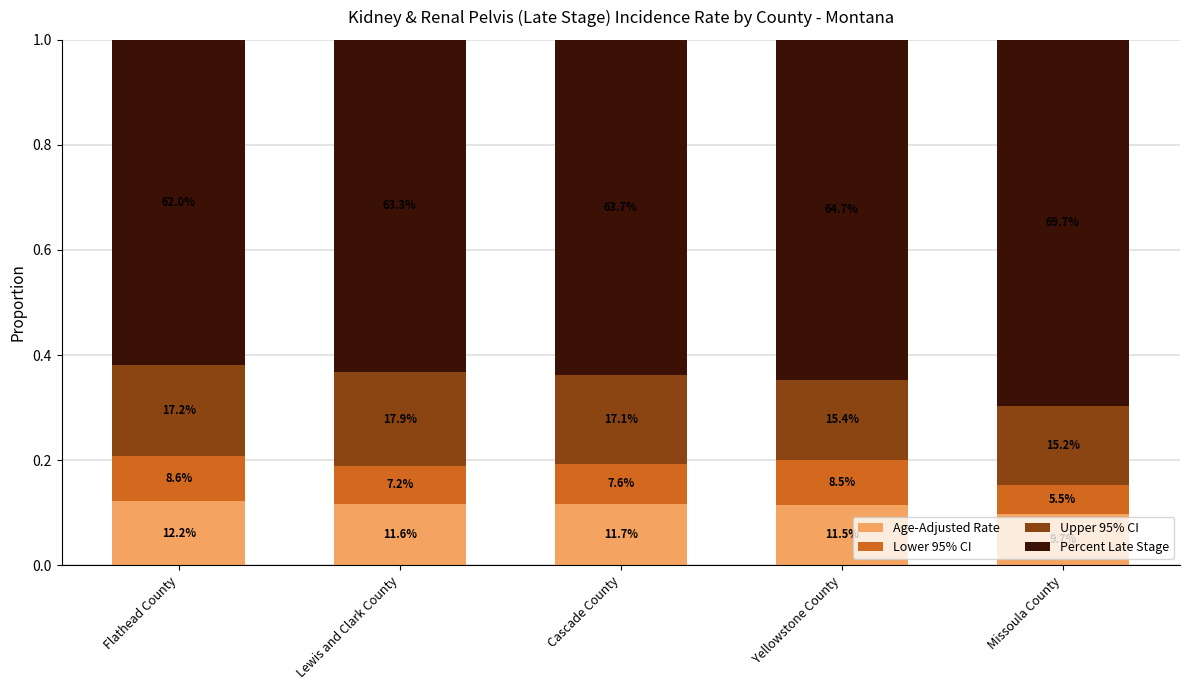

How many Percent Late Stage values are between 0 and 1?

5